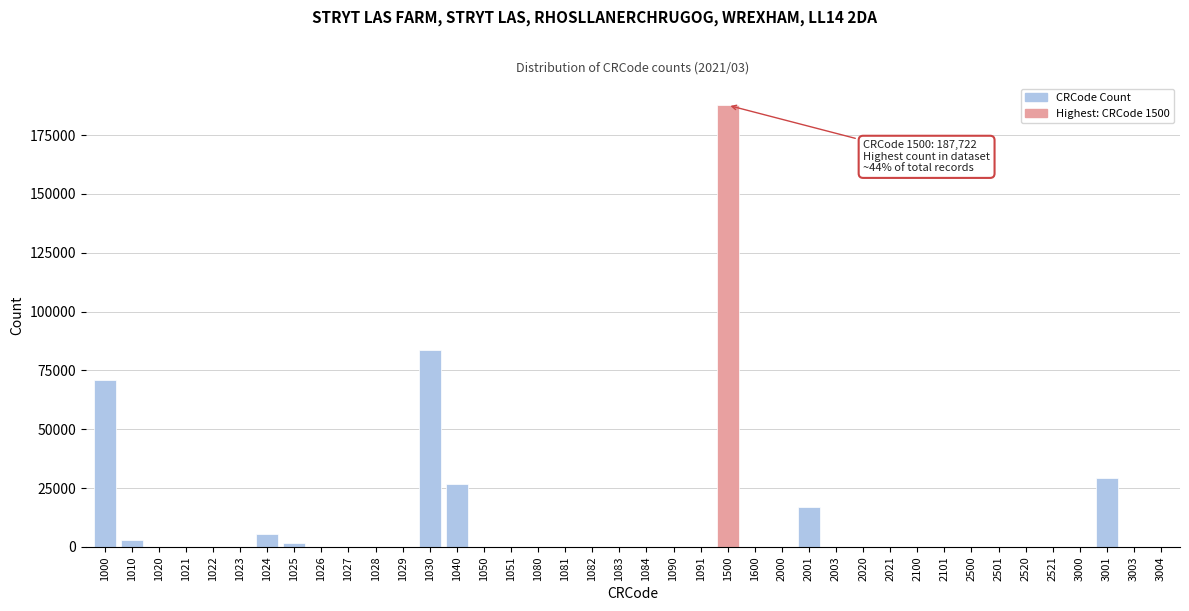

What is the sum of all values?

426217